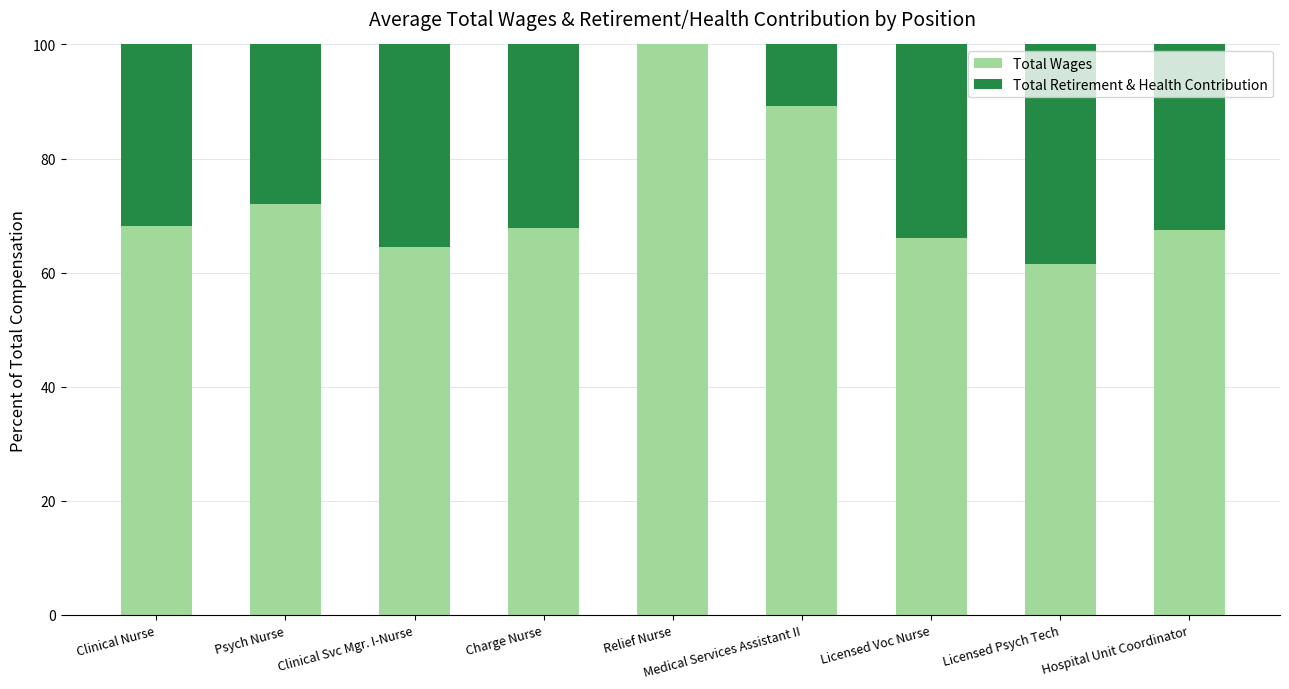

How many distinct data groups are displayed?

2